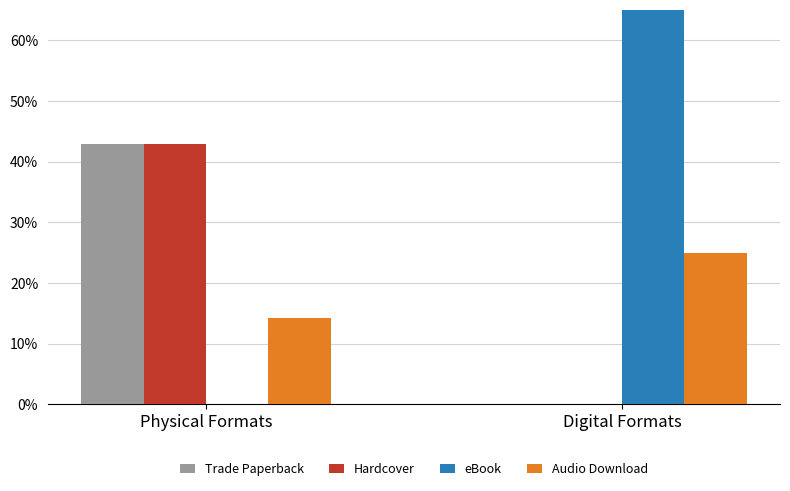

Reading left to right, extract all data points from this chart.

Trade Paperback: Physical Formats=42.9	Digital Formats=0.0
Hardcover: Physical Formats=42.9	Digital Formats=0.0
eBook: Physical Formats=0.0	Digital Formats=75.0
Audio Download: Physical Formats=14.3	Digital Formats=25.0